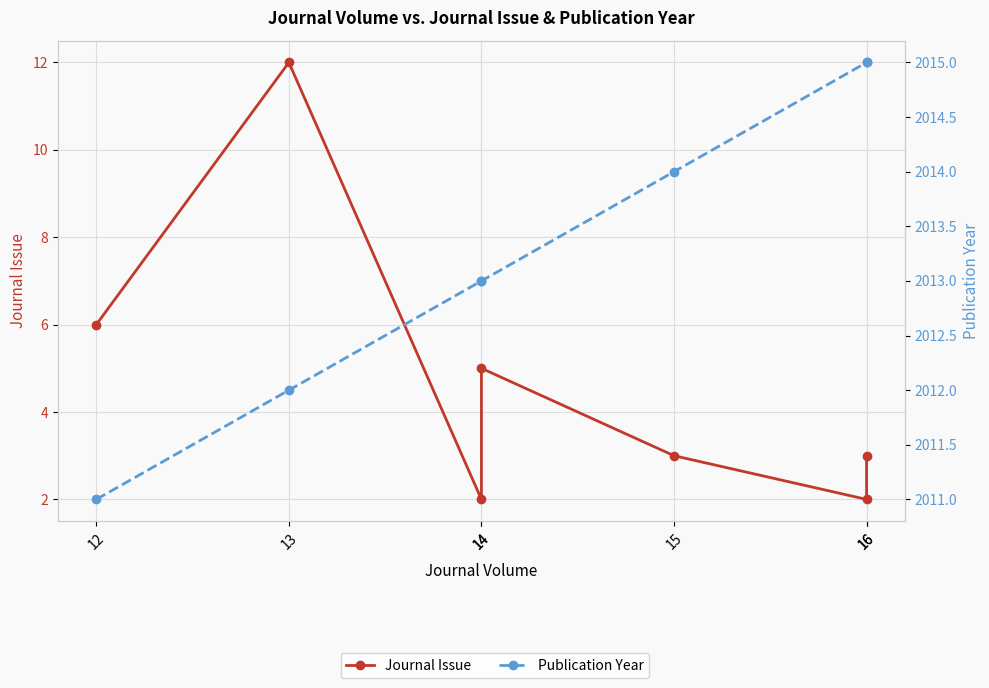

Reading left to right, extract all data points from this chart.

Journal Issue: 6	12	2	5	3	2	3
Publication Year: 2011	2012	2013	2013	2014	2015	2015